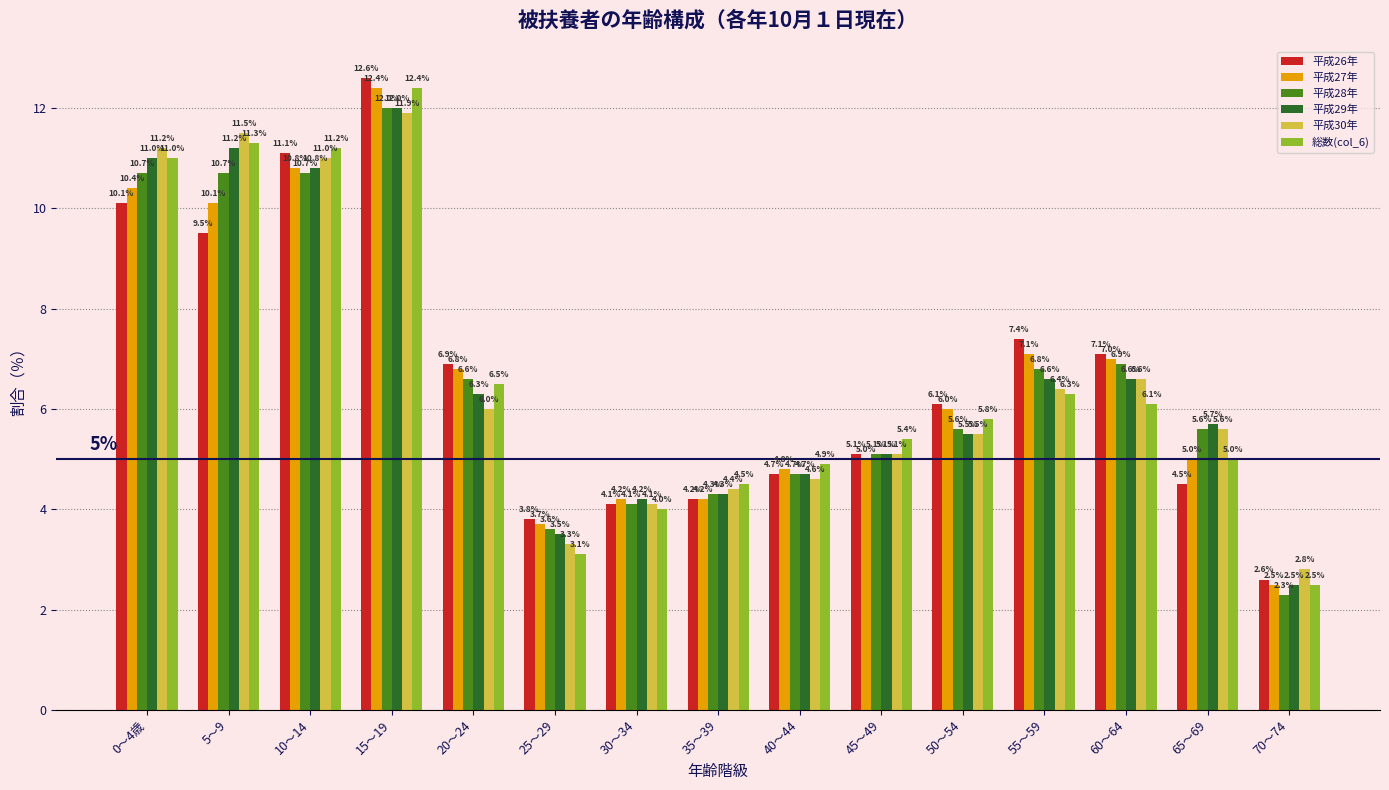

Which category has the highest value across all series?

15～19